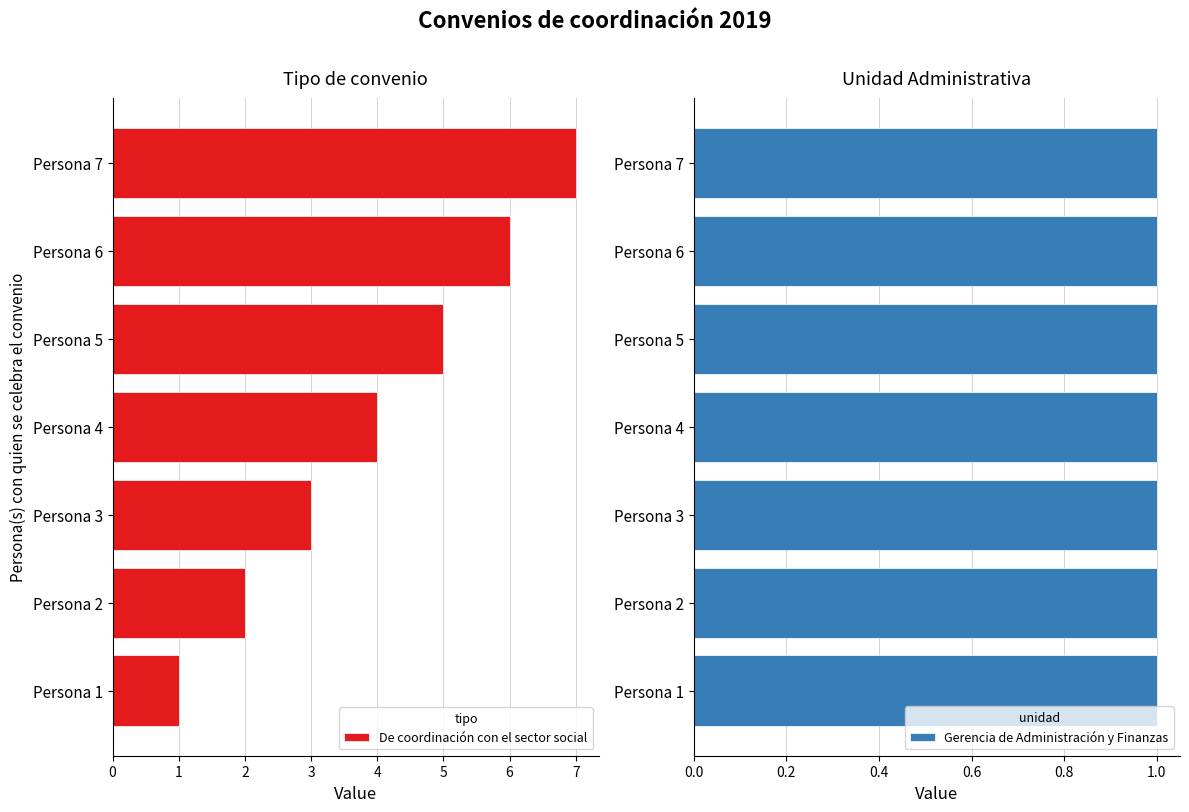

True or false: De coordinación con el sector social has a value of 2.1 at Persona 6.

False